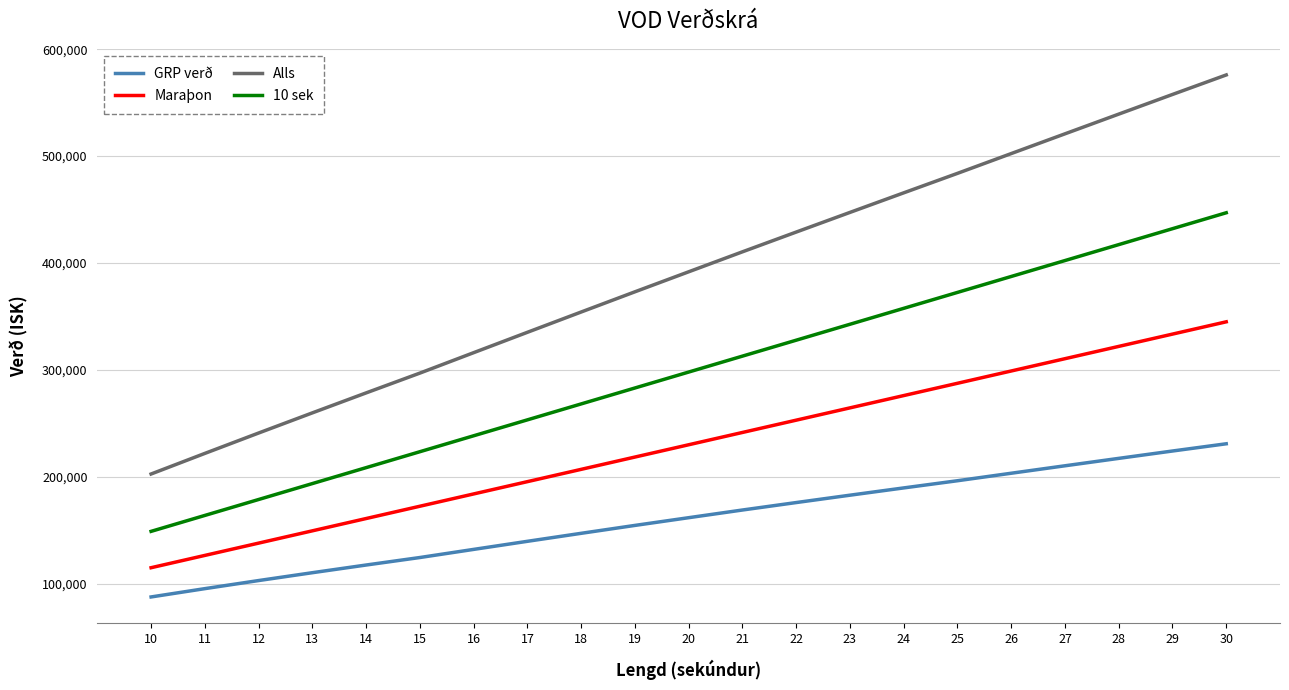

What value does the GRP verð series have at 15, to the nearest 10?

124530